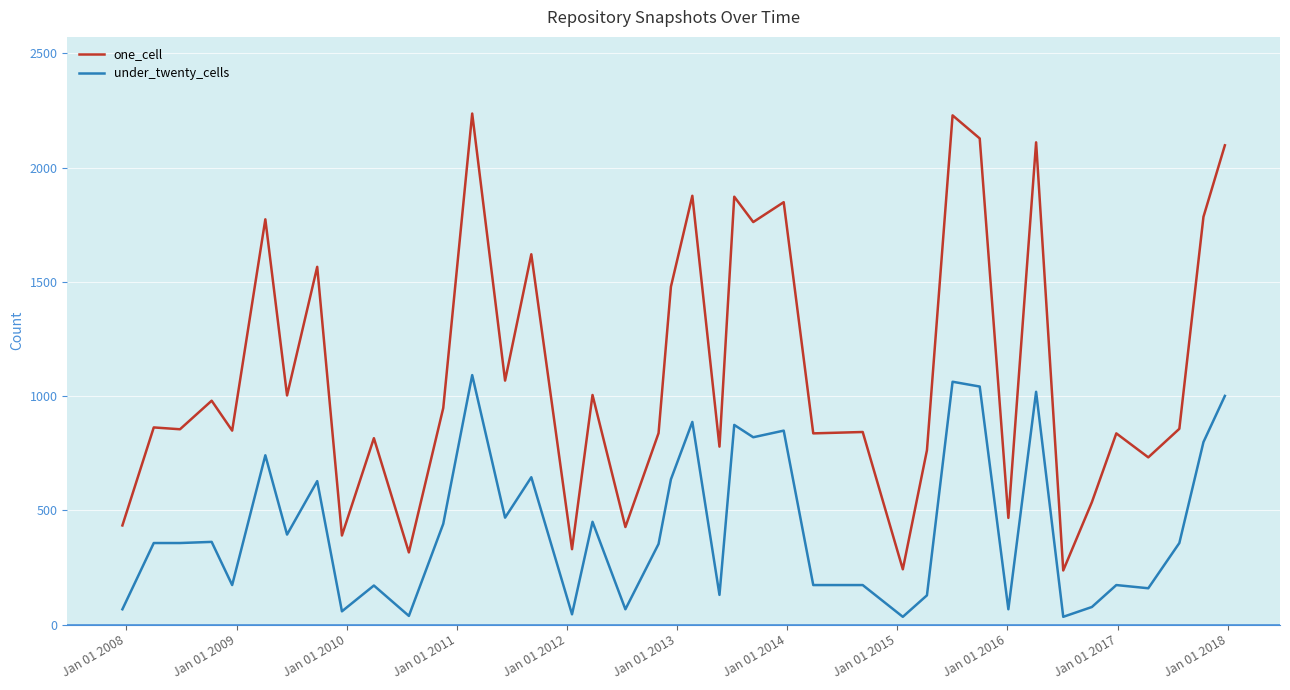

What is the minimum value for under_twenty_cells?

34